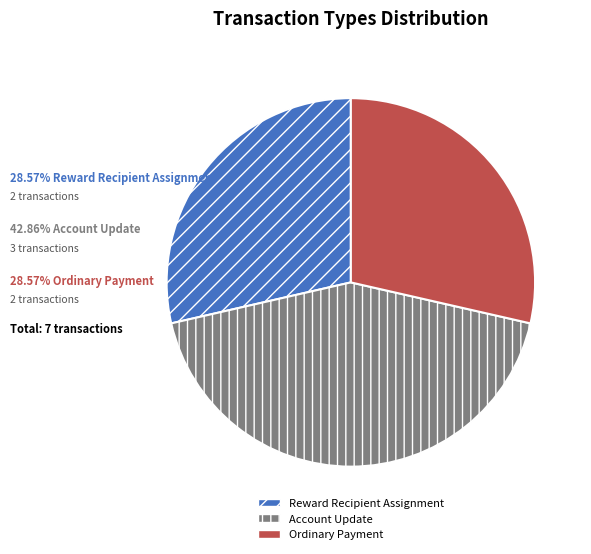

Is Account Update the majority of the pie?

No